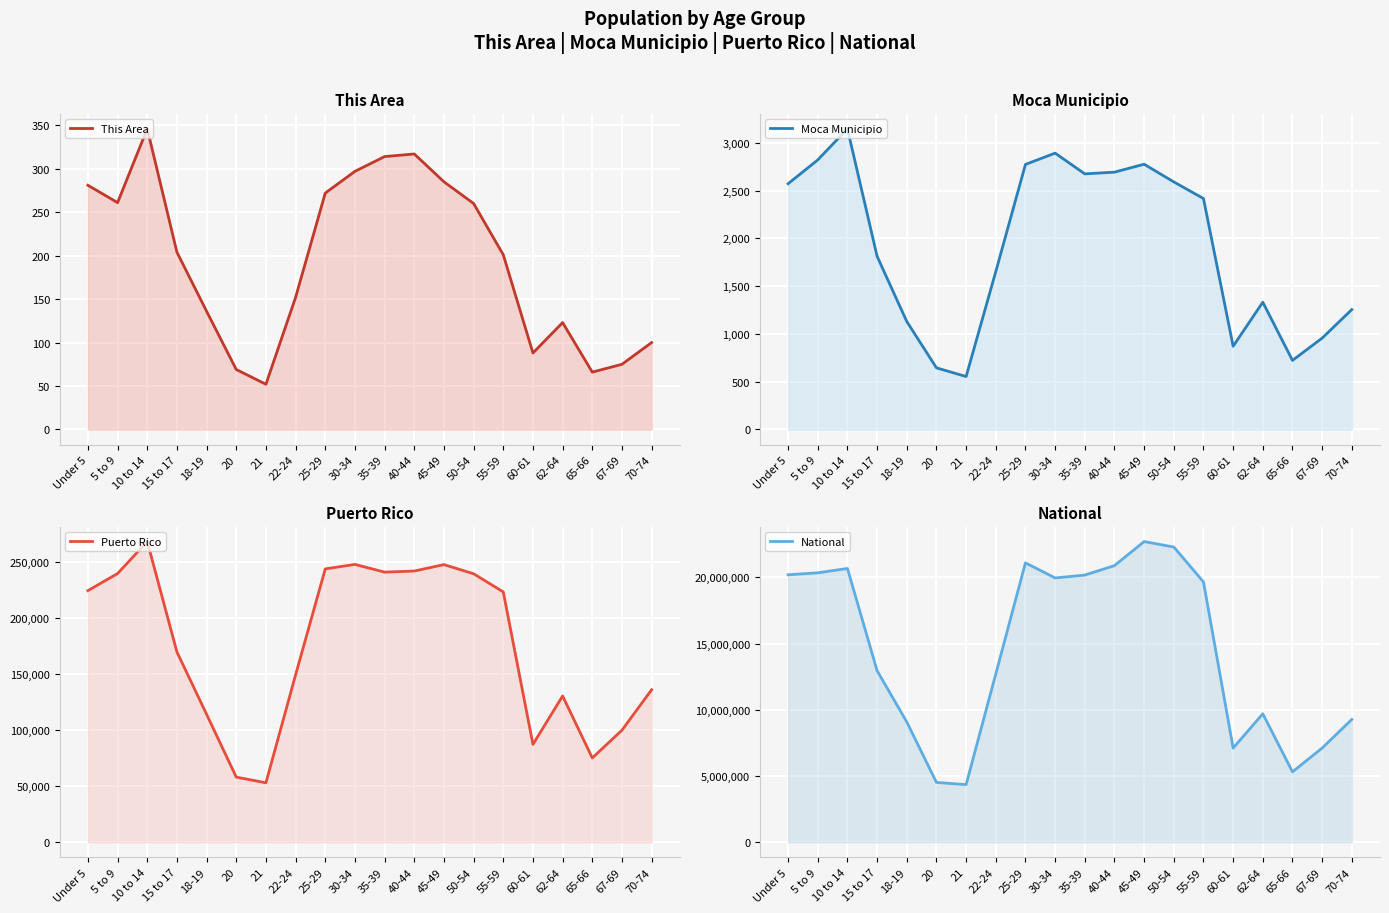

True or false: Puerto Rico and Moca Municipio cross at least once.

False